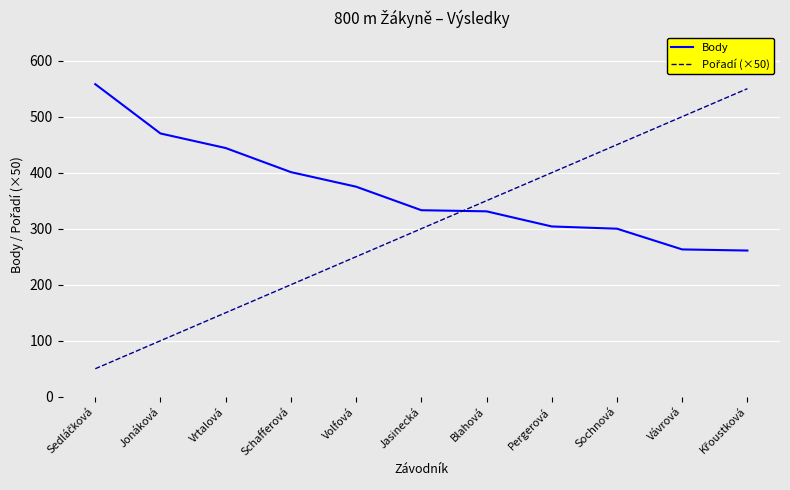

The value of Body at Jonáková is 699. True or false?

False